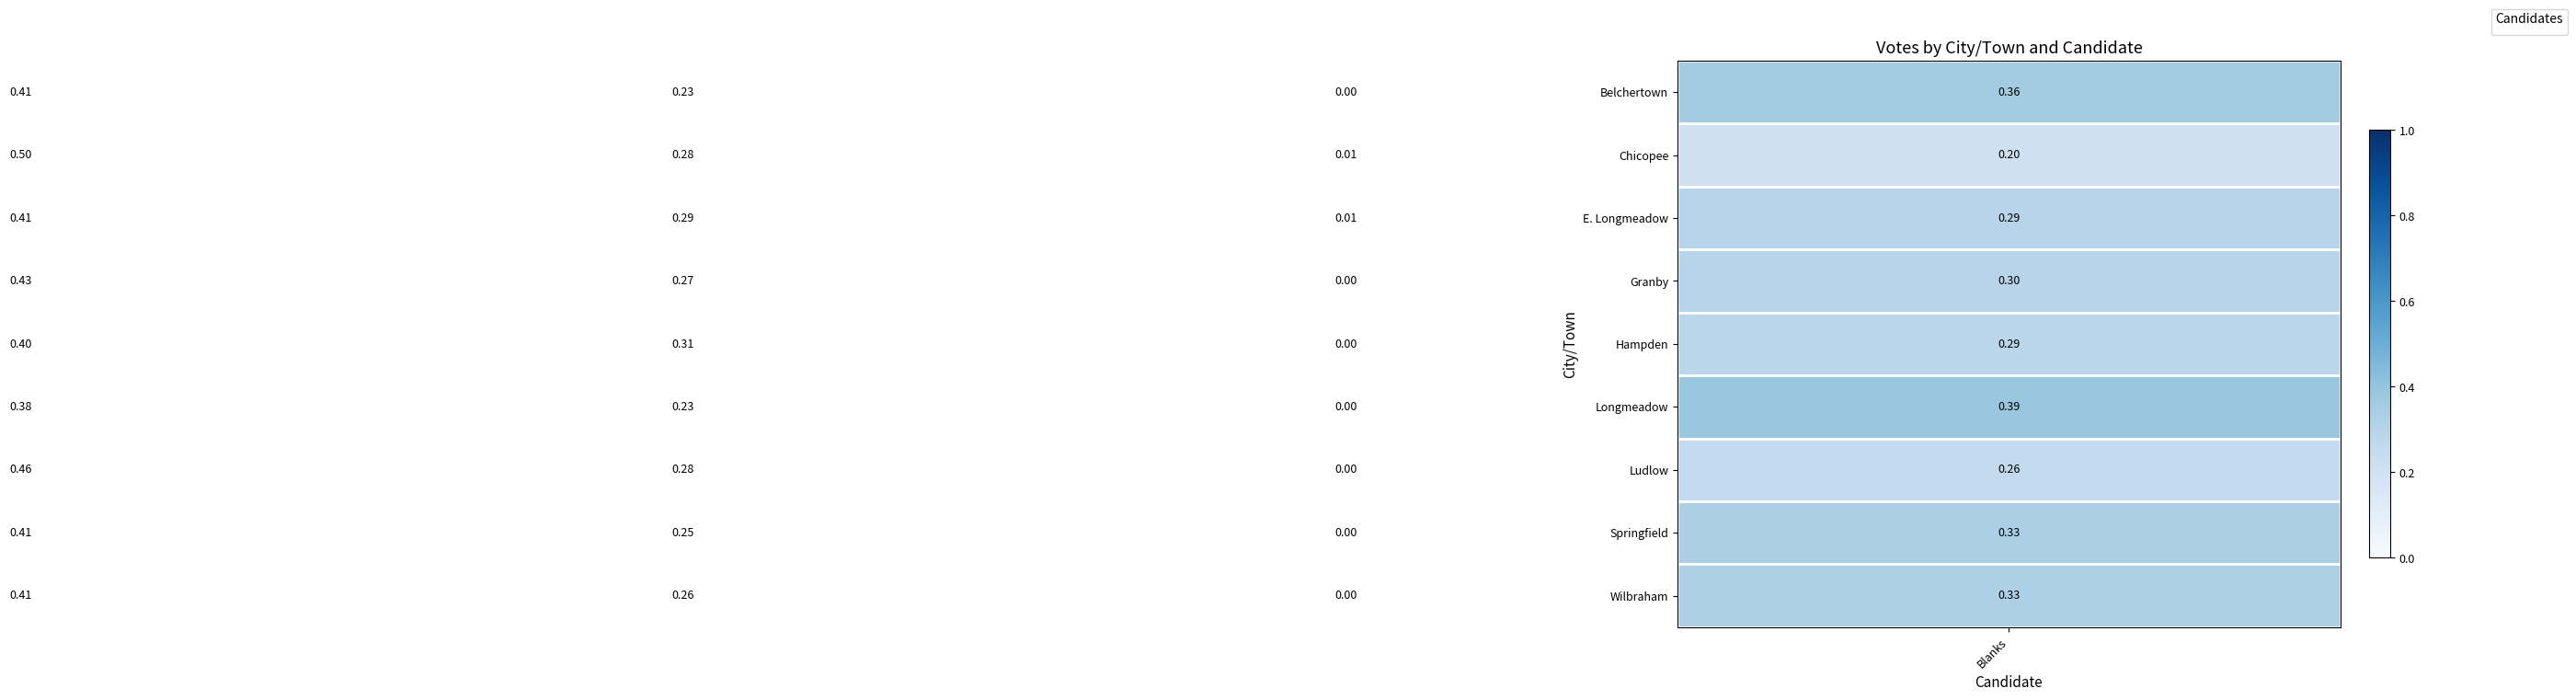

Which series has the largest range (max minus min)?

Chicopee